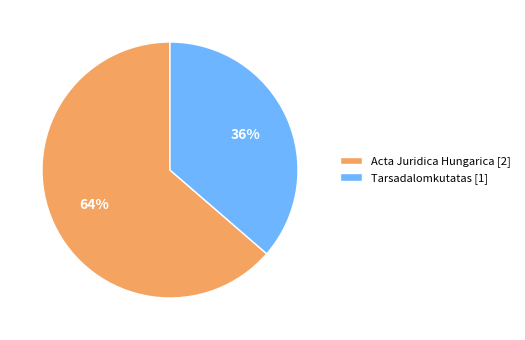

Which has a higher value, Tarsadalomkutatas [1] or Acta Juridica Hungarica [2]?

Acta Juridica Hungarica [2]